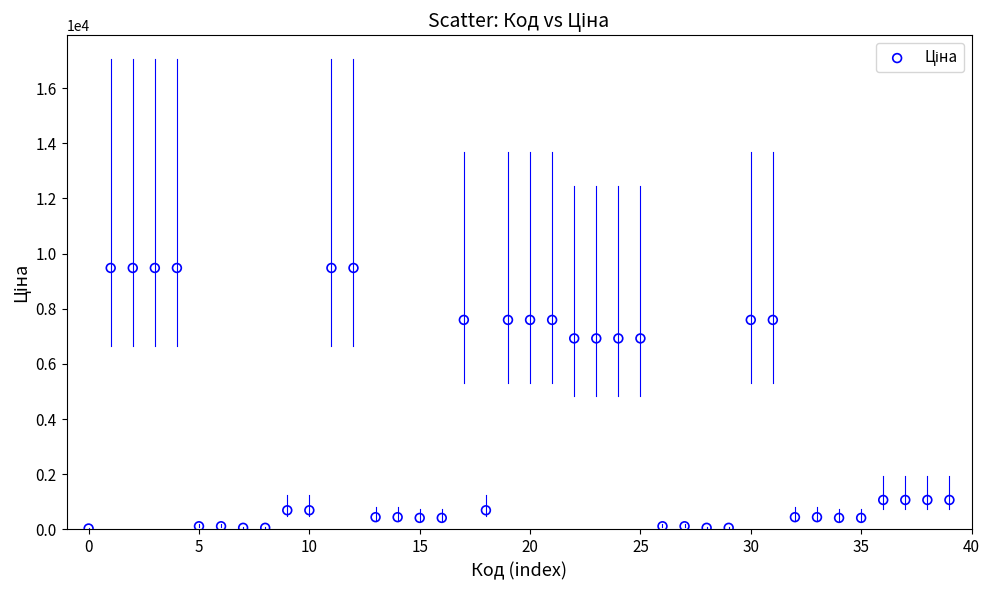

What is the range of Y values (max minus min)?

9448.0